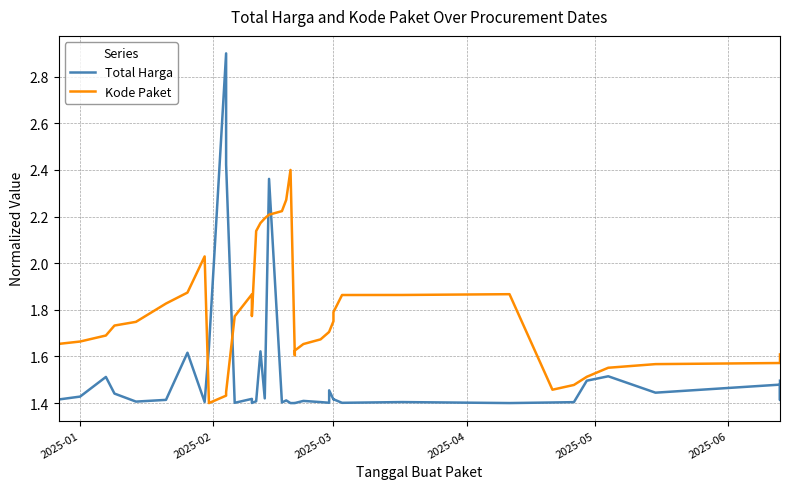

What are all the series names shown in the legend?

Total Harga, Kode Paket